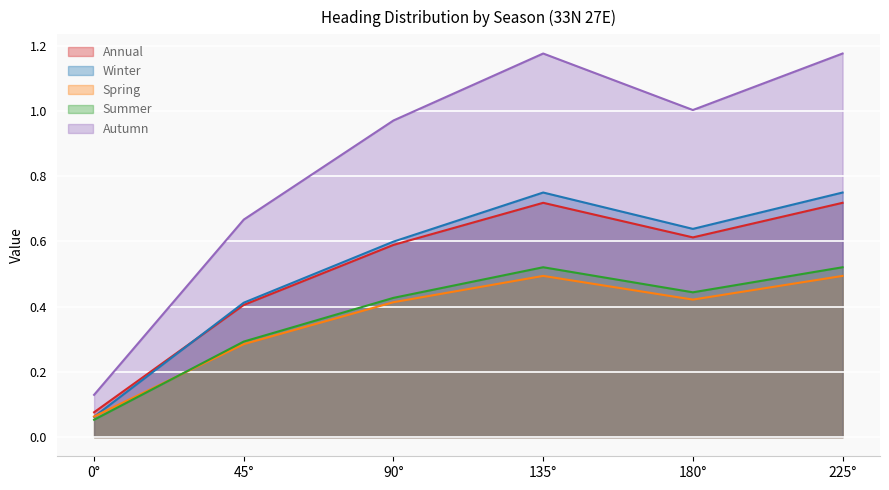

Reading left to right, list all the values displayed in this chart.

Annual: 0°=0.1	45°=0.4	90°=0.6	135°=0.7	180°=0.6	225°=0.7
Winter: 0°=0.1	45°=0.4	90°=0.6	135°=0.7	180°=0.6	225°=0.7
Spring: 0°=0.1	45°=0.3	90°=0.4	135°=0.5	180°=0.4	225°=0.5
Summer: 0°=0.1	45°=0.3	90°=0.4	135°=0.5	180°=0.4	225°=0.5
Autumn: 0°=0.1	45°=0.7	90°=1.0	135°=1.2	180°=1.0	225°=1.2